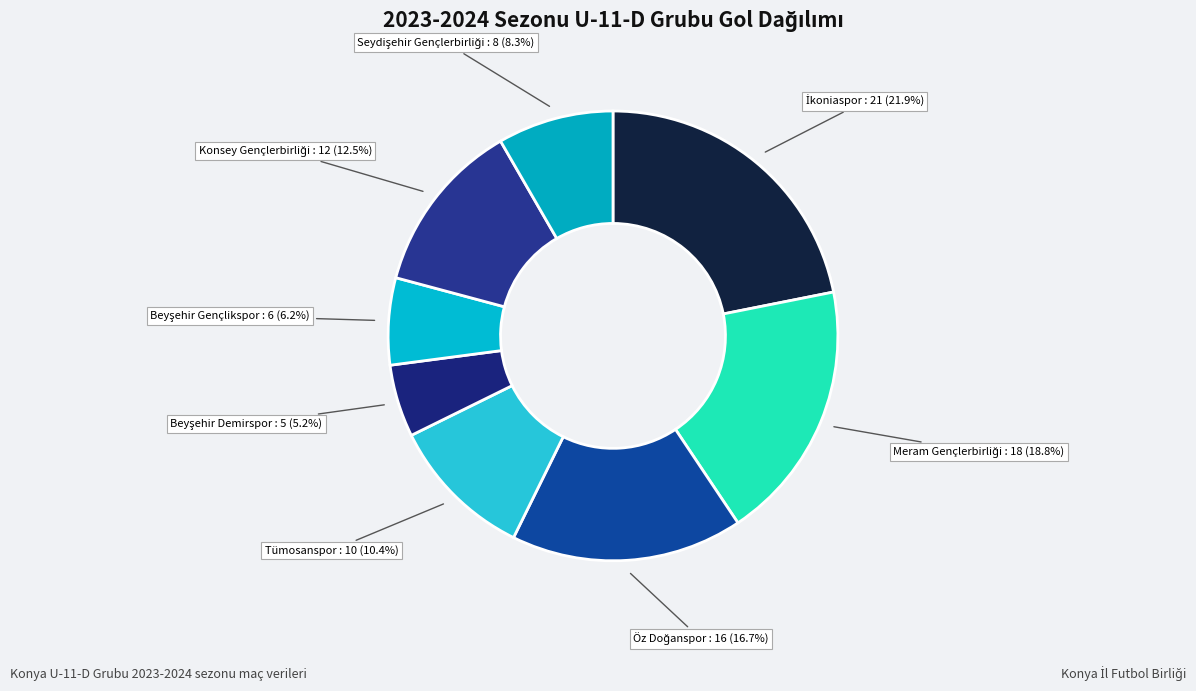

How many segments does this pie chart have?

8